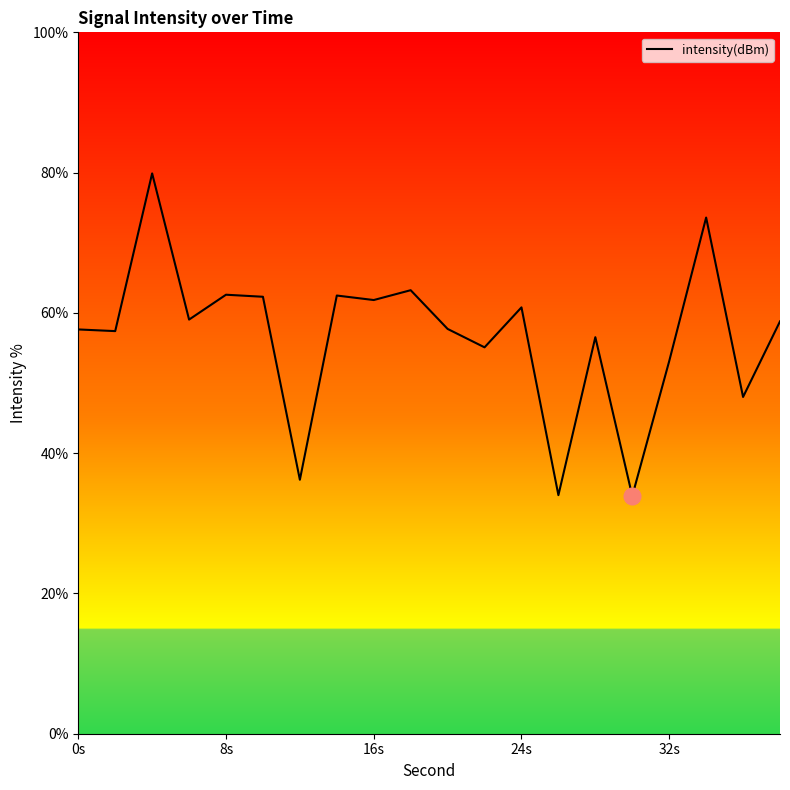

What is the minimum value shown in the chart?

33.9